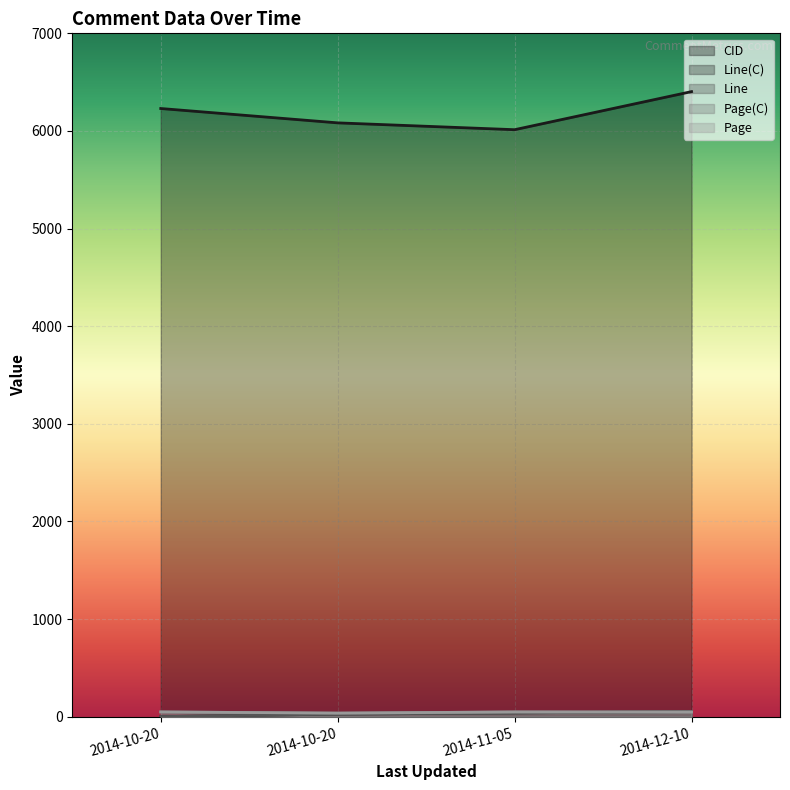

Count the Line values in the range 27 to 53.

3